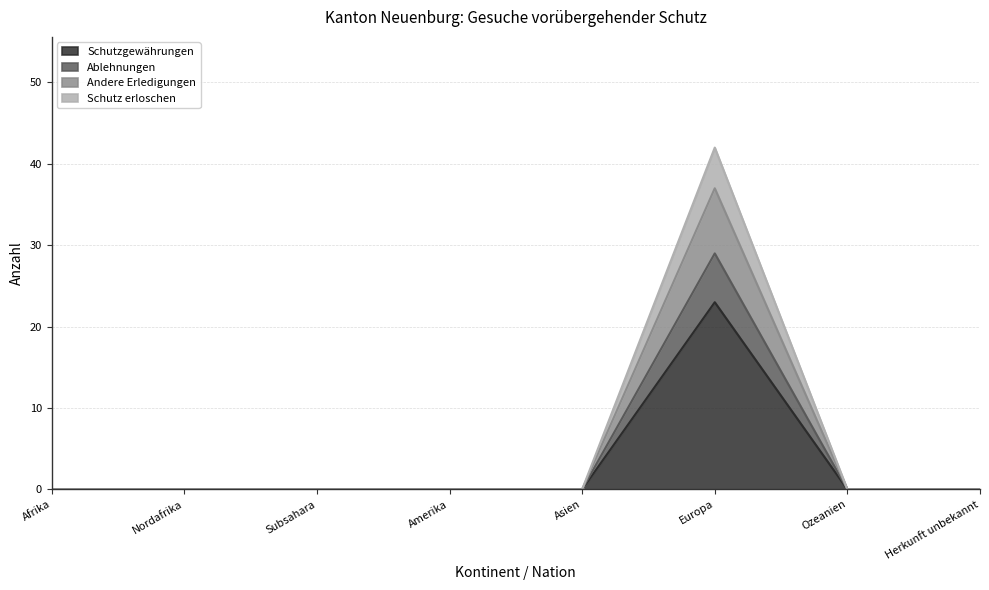

What is the total value across all series at Europa?

42